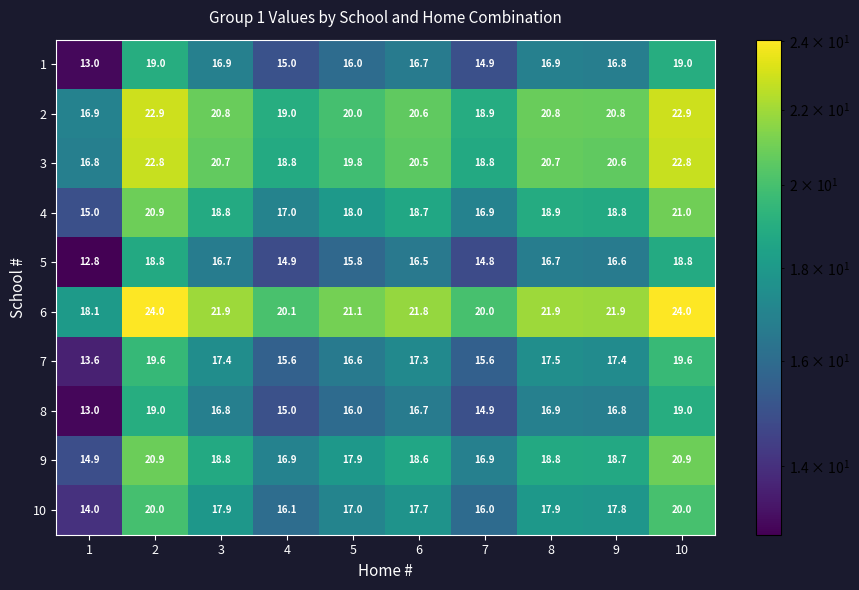

How many values in the 3 series exceed 20?

6